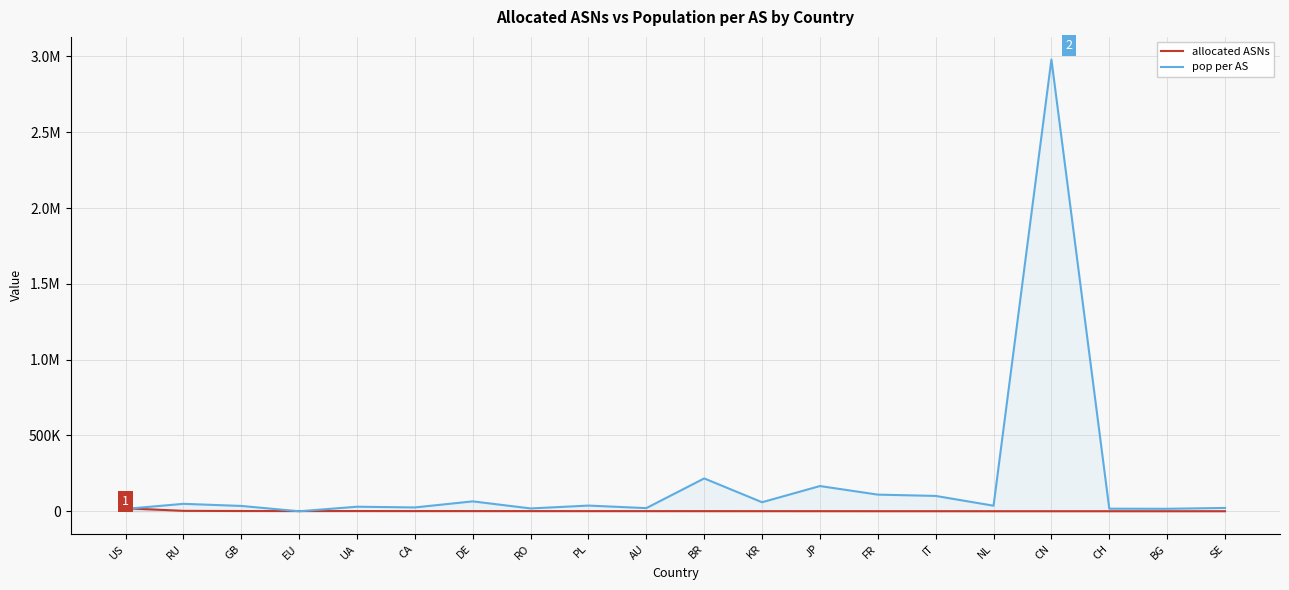

Which series has the largest total across all categories?

pop per AS